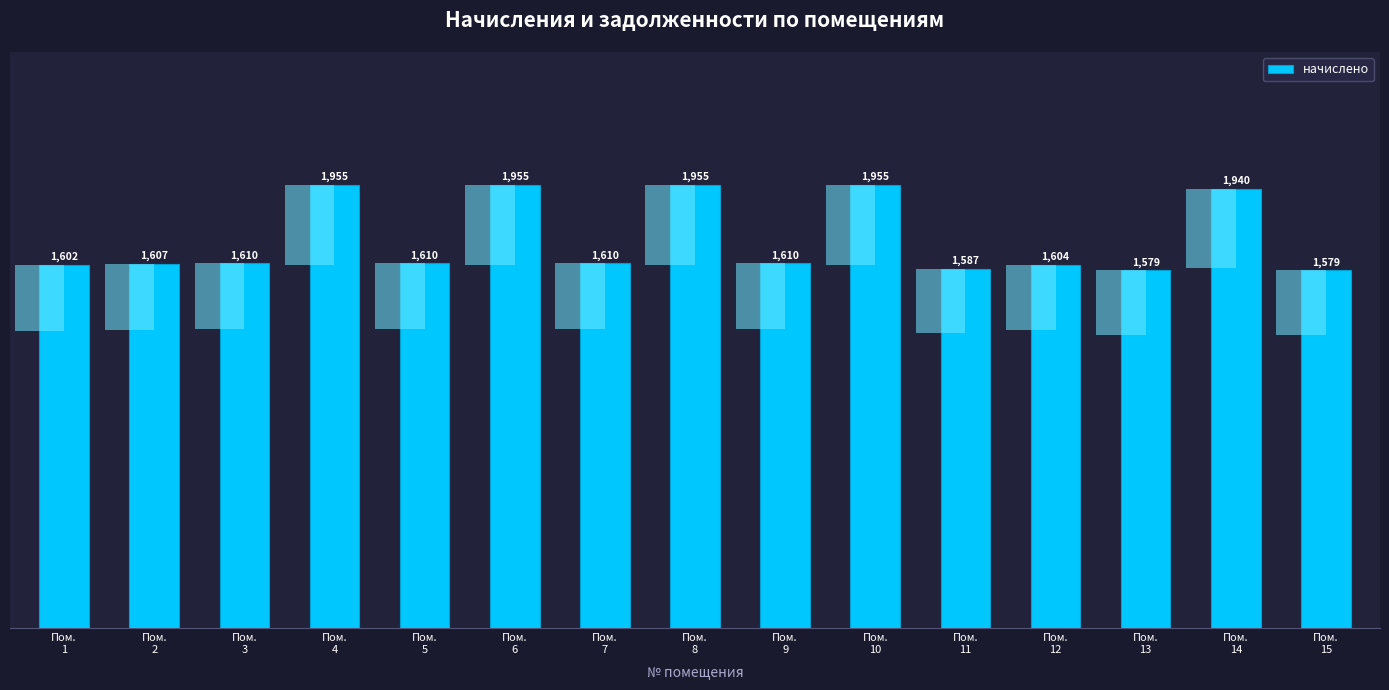

What is the value of the 5th bar from the left?

1609.6